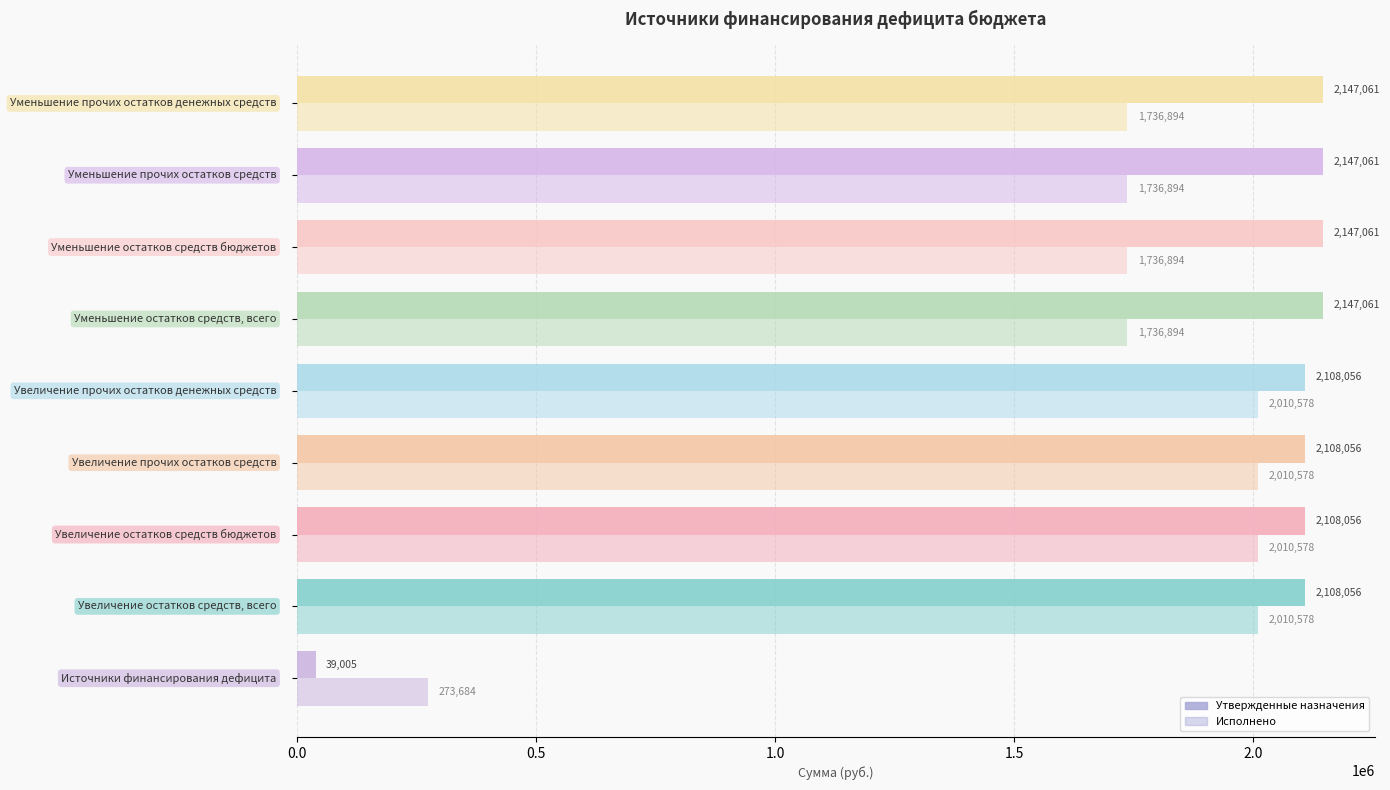

Rank the series by their average value, from lowest to highest.

Исполнено, Утвержденные назначения